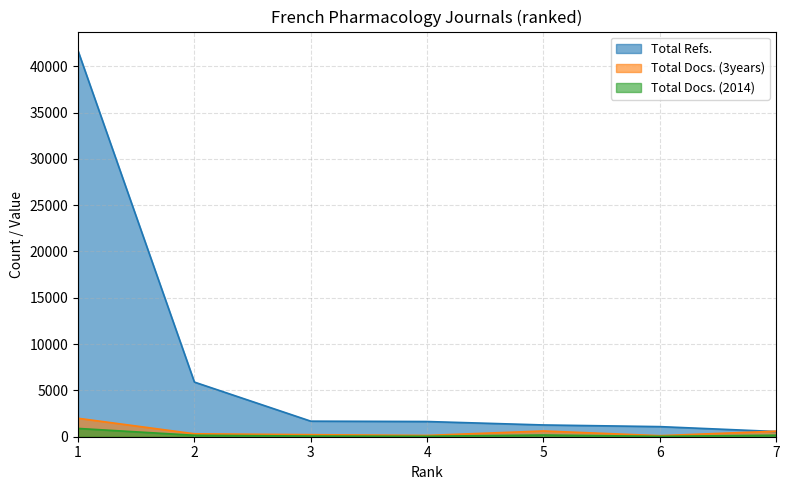

Does the chart display data point markers on the line(s)?

No